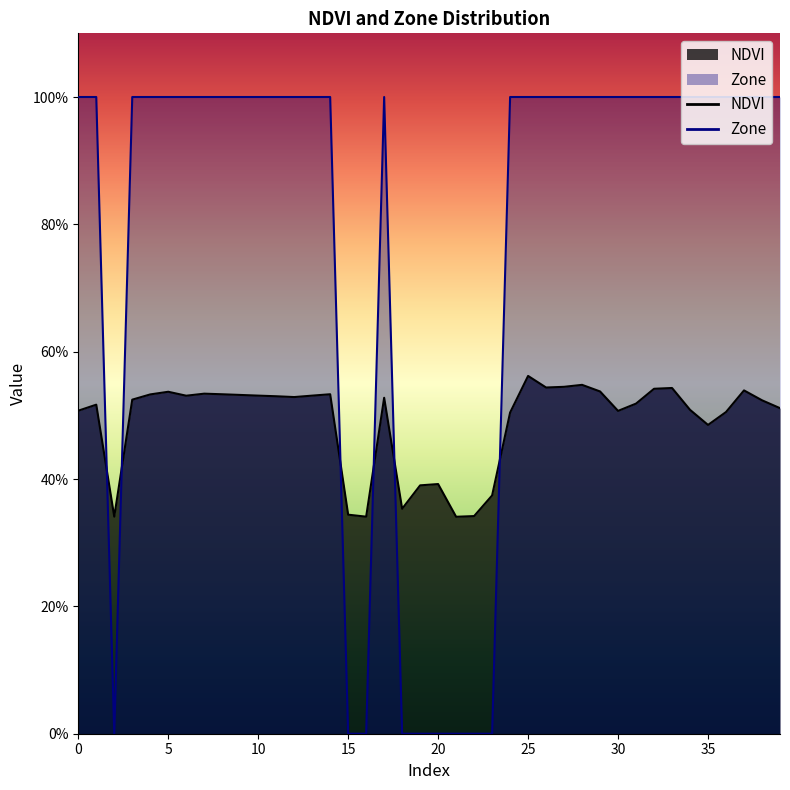

What are all the series names shown in the legend?

NDVI, Zone